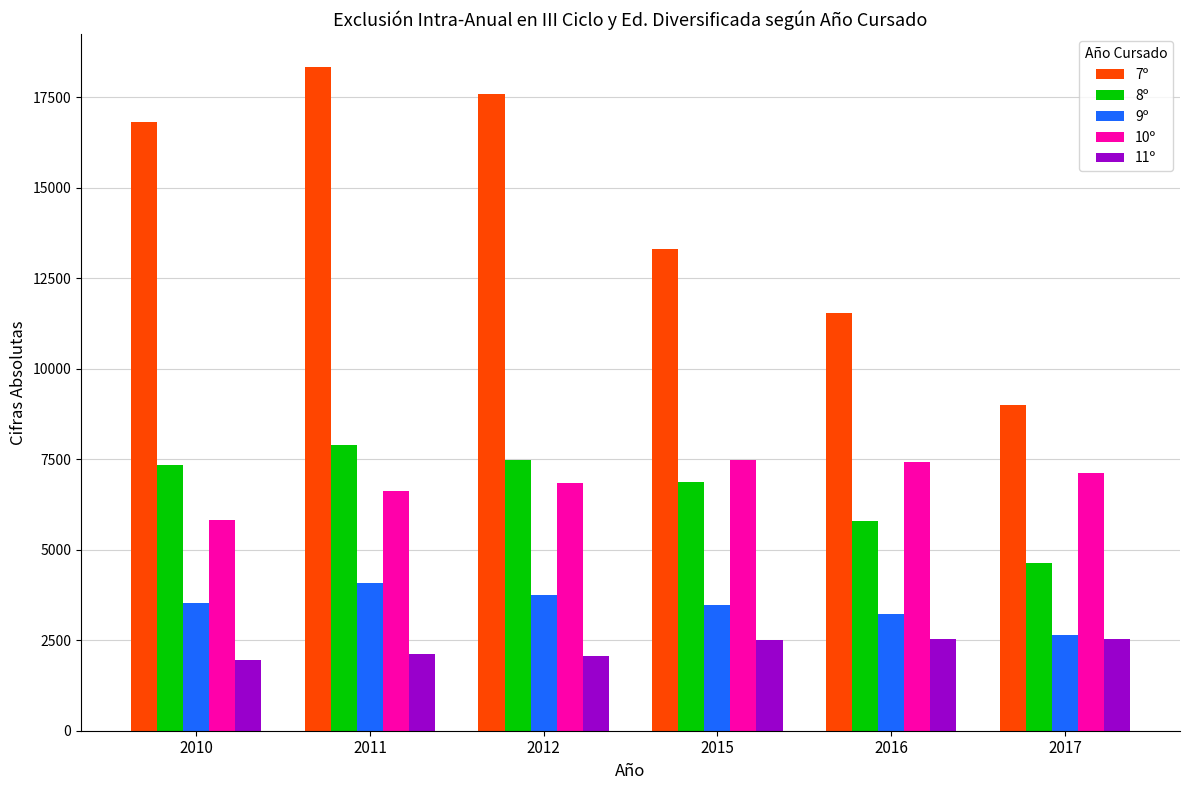

The 7º series shows 13391 at 2017. True or false?

False